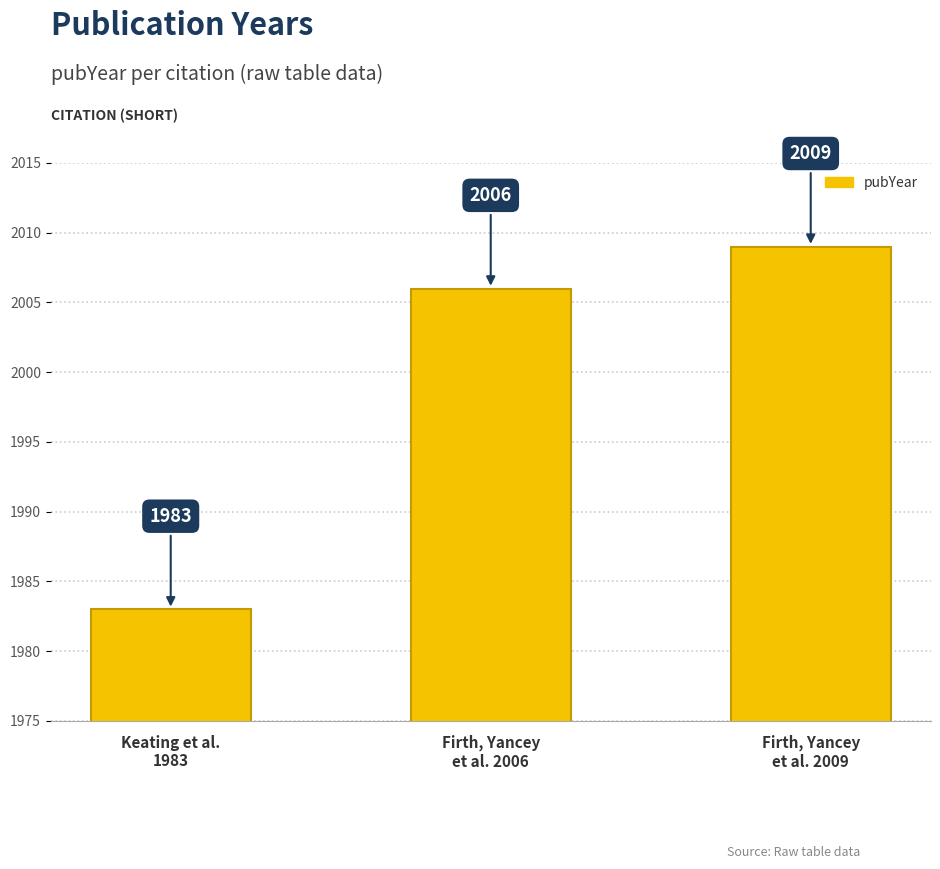

What is the average value?

1999